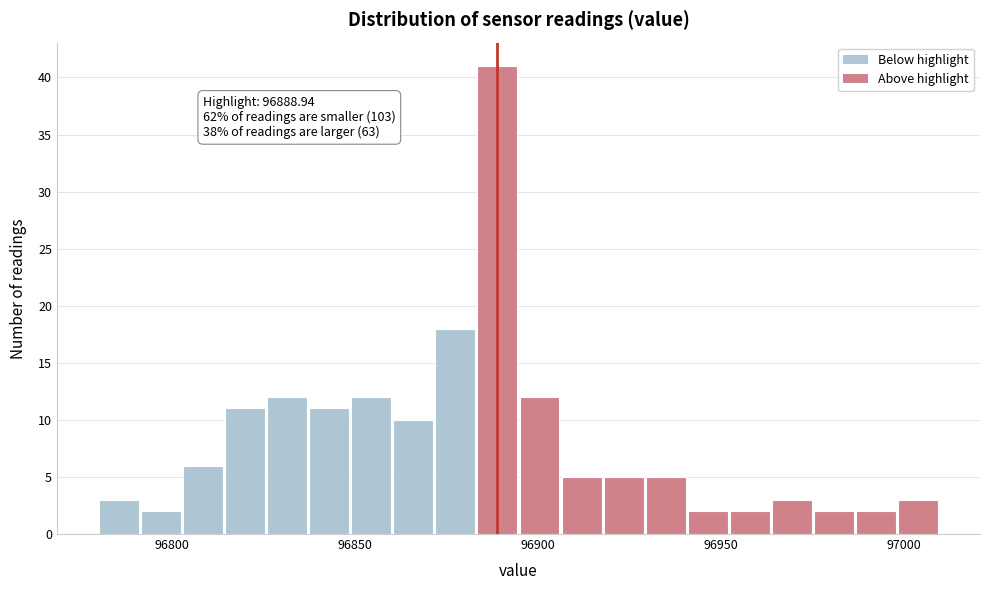

Around what value on the x-axis is the tallest bar? Give the approximate position of its centre, as read against the axis.

96890